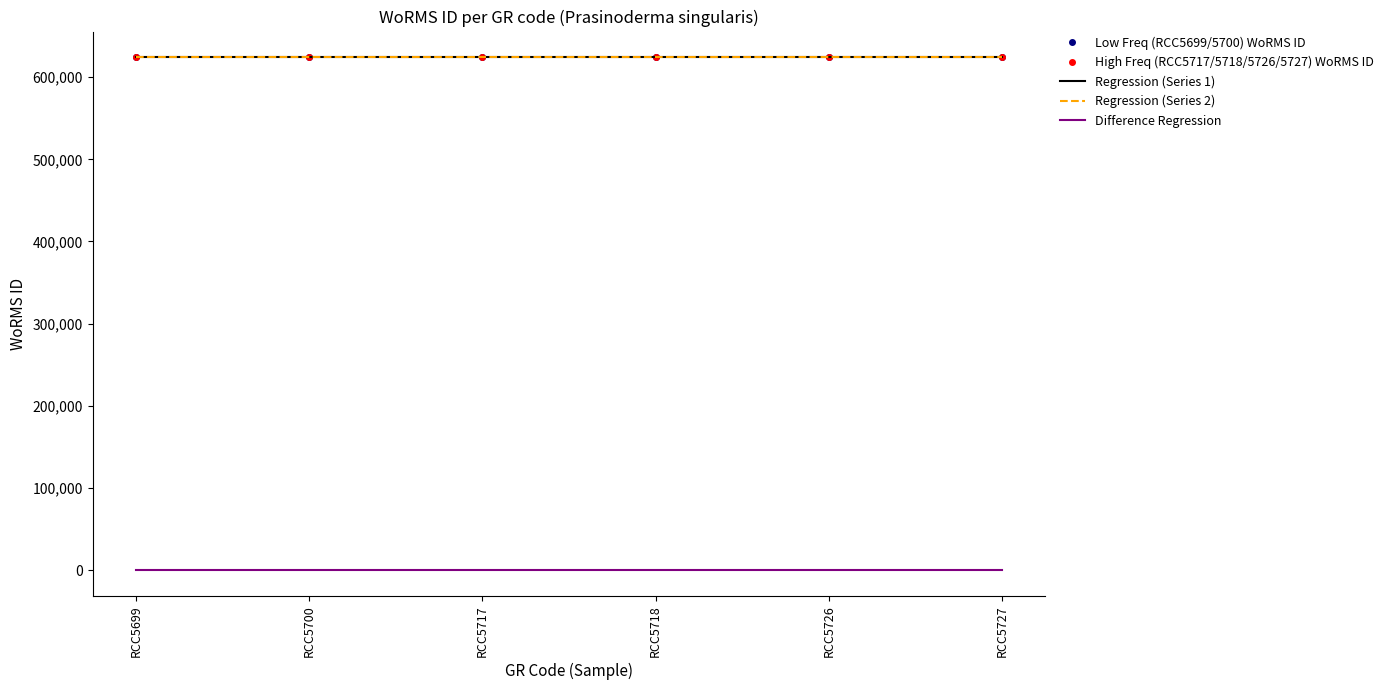

What is the sum of all Low Freq (RCC5699/5700) WoRMS ID values?

3745812.0